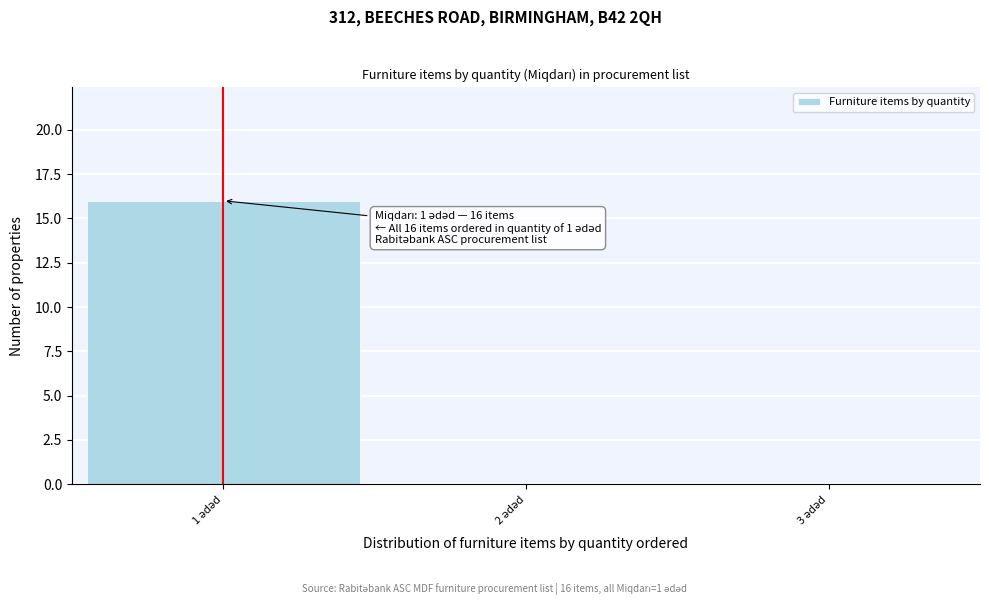

Over which range of the x-axis is the bar tallest?

0.5 to 1.5